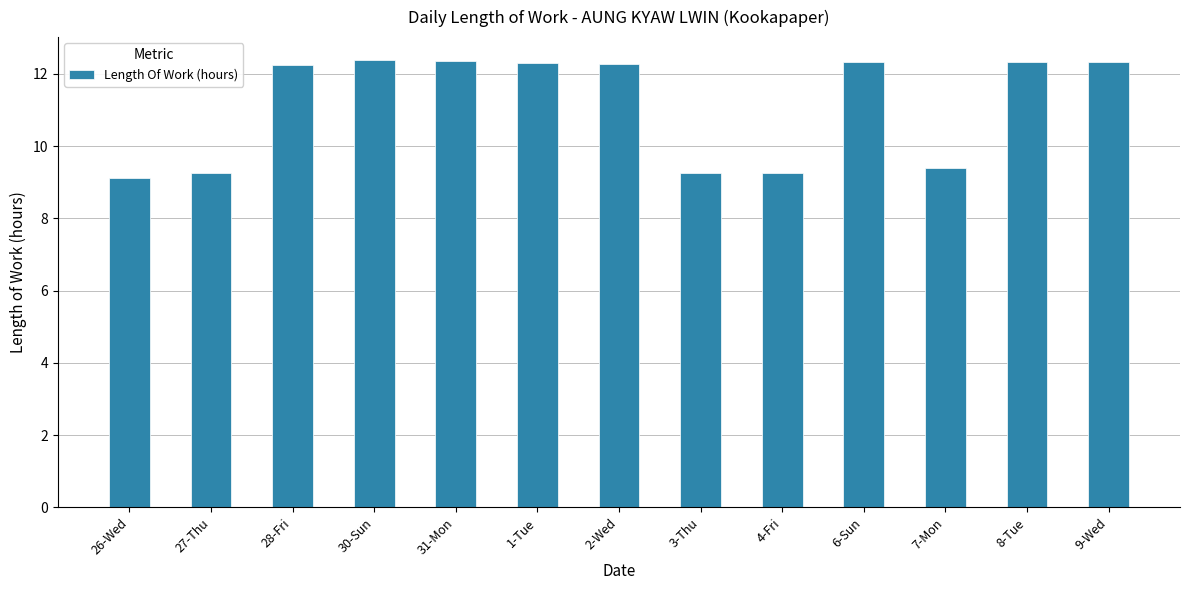

What is the label of the 5th bar from the left?

31-Mon